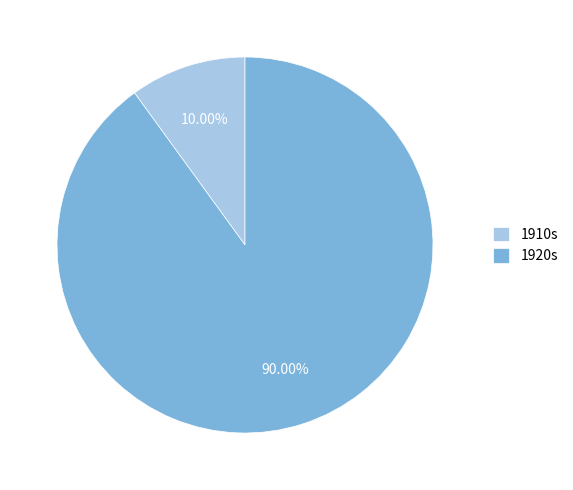

To the nearest percent, what is the average slice percentage?

50%